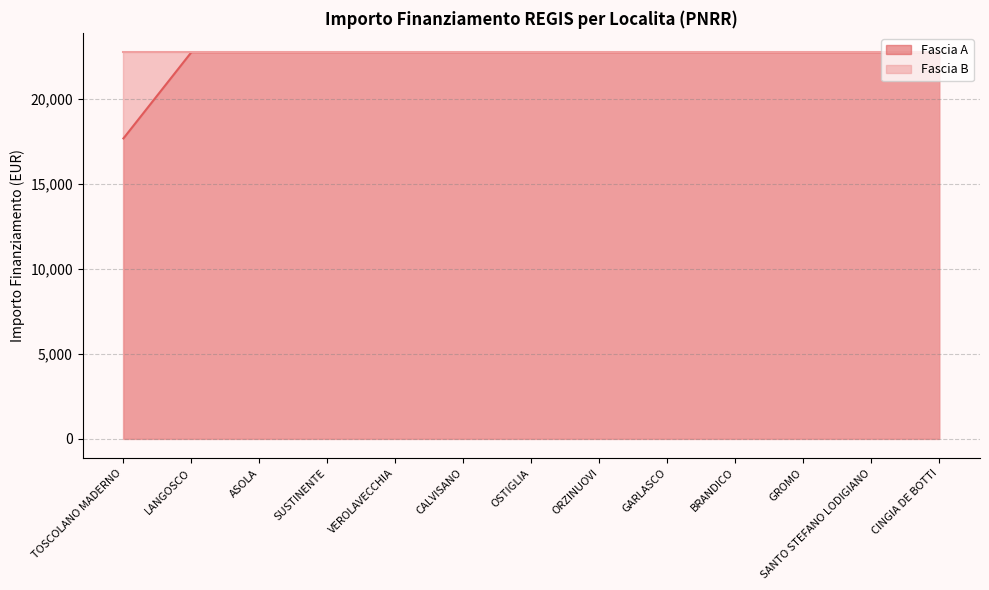

What position from the left is VEROLAVECCHIA?

5